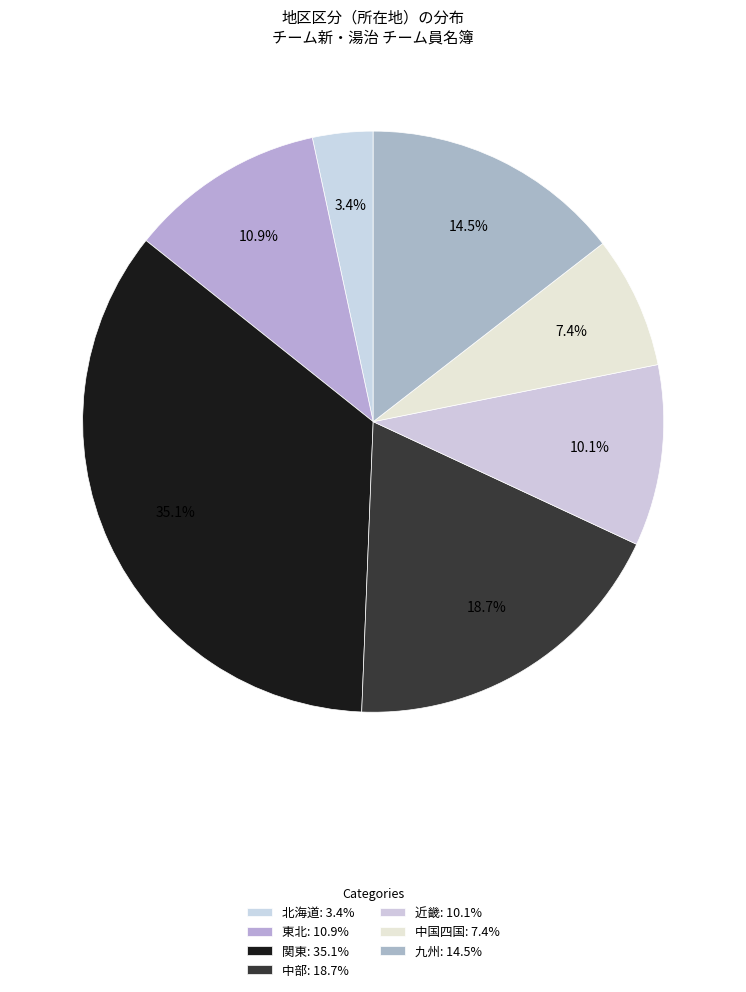

To the nearest percent, what is the difference between the 九州 and 中国四国 slice percentages?

7%